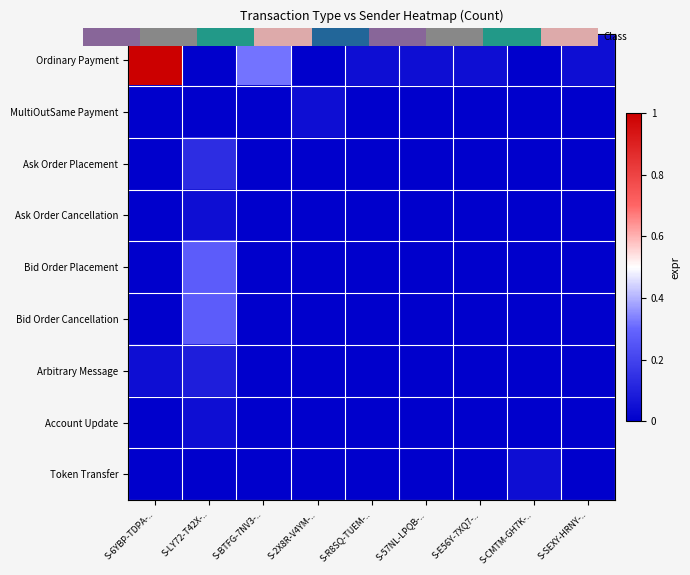

At which category is the sum across all series the highest?

S-6YBP-TDPA-..